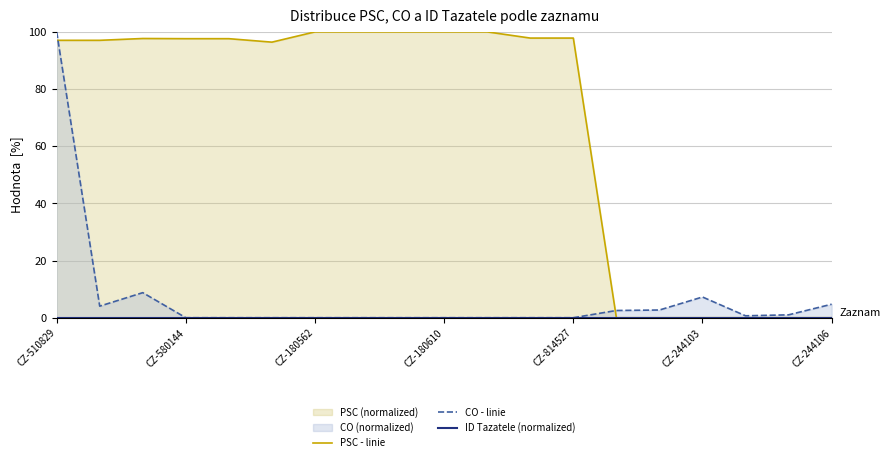

True or false: CO - linie and ID Tazatele (normalized) intersect in this chart.

False